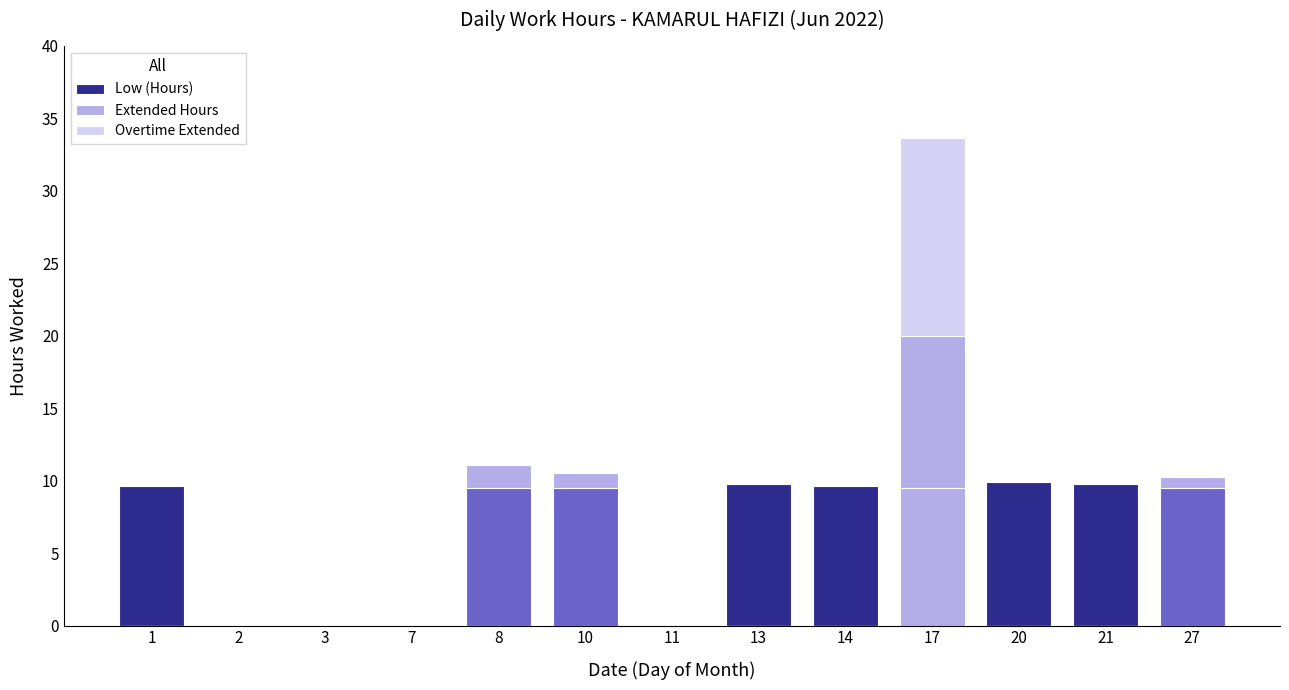

How many positive values does the Overtime Extended series have?

1